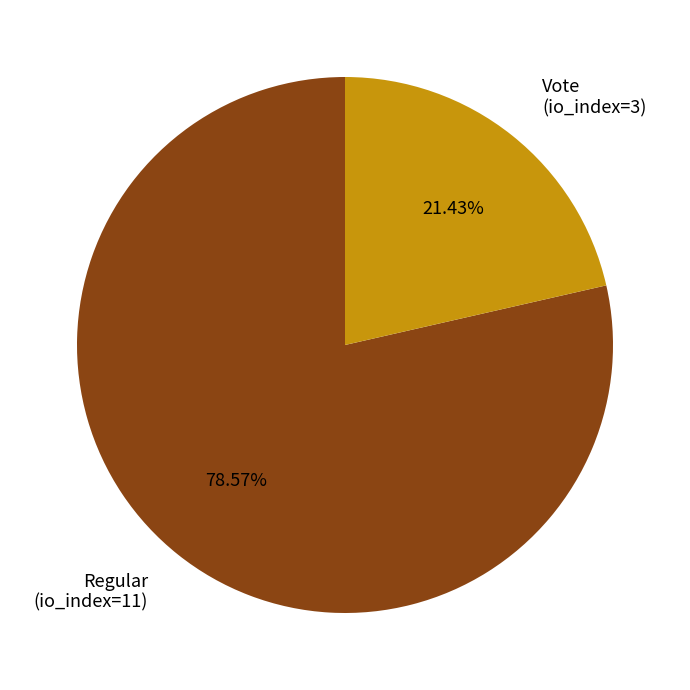

What percentage is the Regular (io_index=11) slice, to the nearest percent?

79%